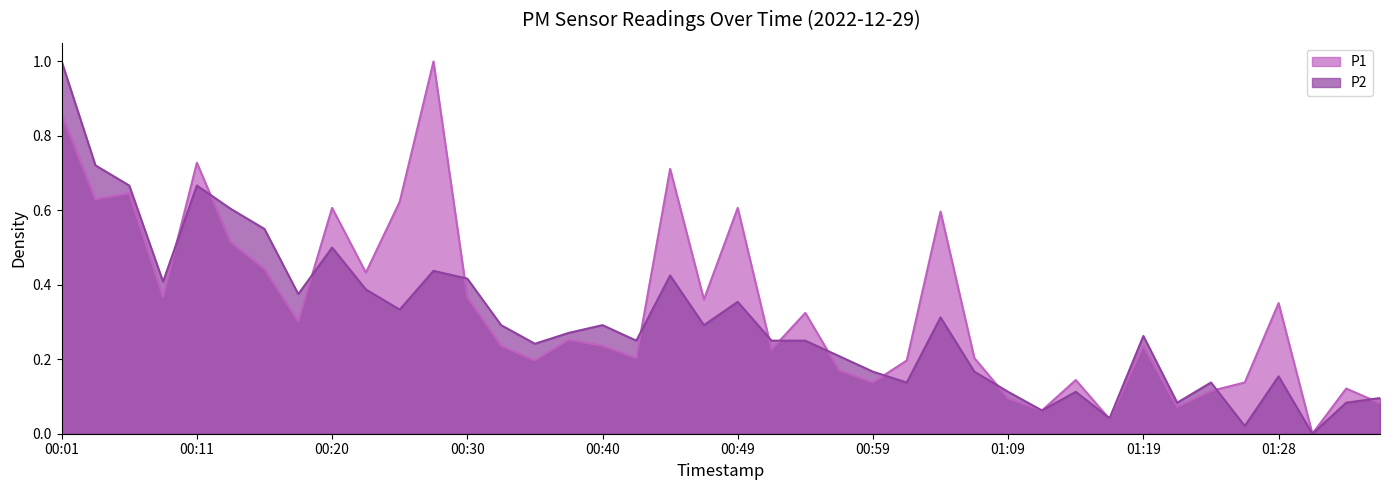

What is the difference between the P2 values at 00:59 and 00:40?

0.1